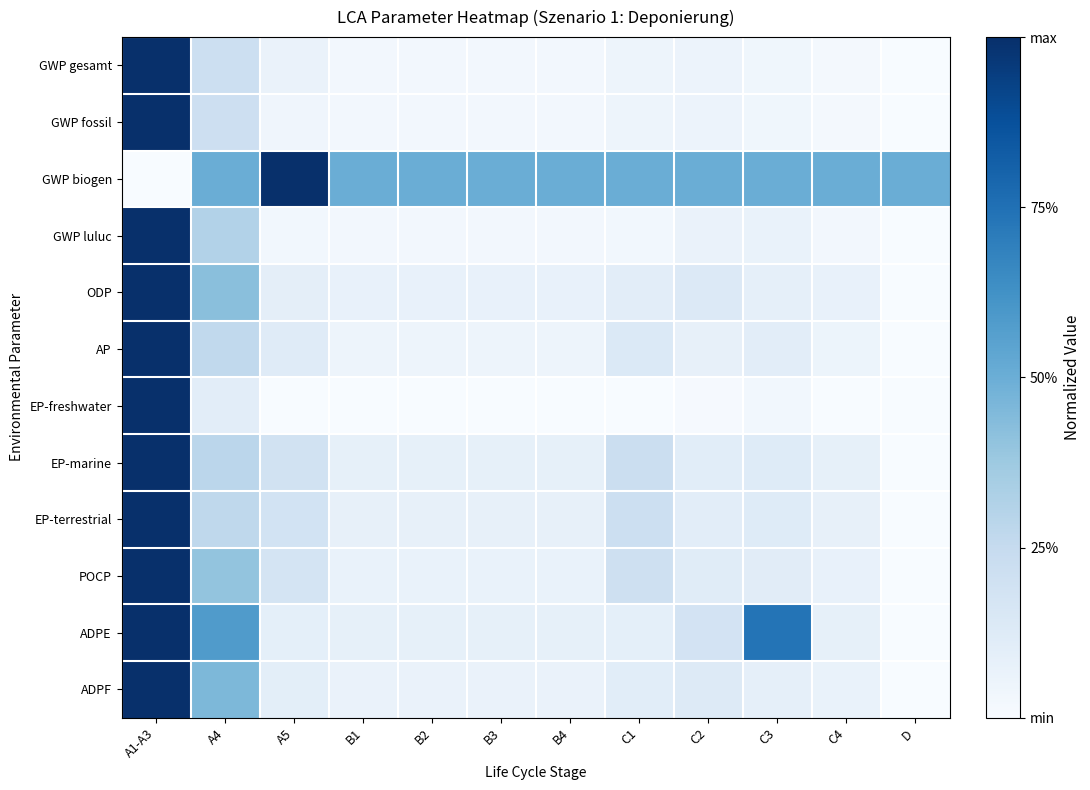

Reading right to left, list all the values displayed in this chart.

GWP gesamt: D=0.0	C4=0.0	C3=0.0	C2=0.1	C1=0.0	B4=0.0	B3=0.0	B2=0.0	B1=0.0	A5=0.1	A4=0.2	A1-A3=1.0
GWP fossil: D=0.0	C4=0.0	C3=0.0	C2=0.1	C1=0.0	B4=0.0	B3=0.0	B2=0.0	B1=0.0	A5=0.0	A4=0.2	A1-A3=1.0
GWP biogen: D=0.5	C4=0.5	C3=0.5	C2=0.5	C1=0.5	B4=0.5	B3=0.5	B2=0.5	B1=0.5	A5=1.0	A4=0.5	A1-A3=0.0
GWP luluc: D=0.0	C4=0.0	C3=0.1	C2=0.1	C1=0.0	B4=0.0	B3=0.0	B2=0.0	B1=0.0	A5=0.0	A4=0.3	A1-A3=1.0
ODP: D=0.0	C4=0.1	C3=0.1	C2=0.1	C1=0.1	B4=0.1	B3=0.1	B2=0.1	B1=0.1	A5=0.1	A4=0.4	A1-A3=1.0
AP: D=0.0	C4=0.1	C3=0.1	C2=0.1	C1=0.1	B4=0.0	B3=0.0	B2=0.0	B1=0.0	A5=0.1	A4=0.3	A1-A3=1.0
EP-freshwater: D=0.0	C4=0.0	C3=0.0	C2=0.0	C1=0.0	B4=0.0	B3=0.0	B2=0.0	B1=0.0	A5=0.0	A4=0.1	A1-A3=1.0
EP-marine: D=0.0	C4=0.1	C3=0.1	C2=0.1	C1=0.2	B4=0.1	B3=0.1	B2=0.1	B1=0.1	A5=0.2	A4=0.3	A1-A3=1.0
EP-terrestrial: D=0.0	C4=0.1	C3=0.1	C2=0.1	C1=0.2	B4=0.1	B3=0.1	B2=0.1	B1=0.1	A5=0.2	A4=0.3	A1-A3=1.0
POCP: D=0.0	C4=0.1	C3=0.1	C2=0.1	C1=0.2	B4=0.1	B3=0.1	B2=0.1	B1=0.1	A5=0.2	A4=0.4	A1-A3=1.0
ADPE: D=0.0	C4=0.1	C3=0.7	C2=0.2	C1=0.1	B4=0.1	B3=0.1	B2=0.1	B1=0.1	A5=0.1	A4=0.6	A1-A3=1.0
ADPF: D=0.0	C4=0.1	C3=0.1	C2=0.1	C1=0.1	B4=0.1	B3=0.1	B2=0.1	B1=0.1	A5=0.1	A4=0.5	A1-A3=1.0